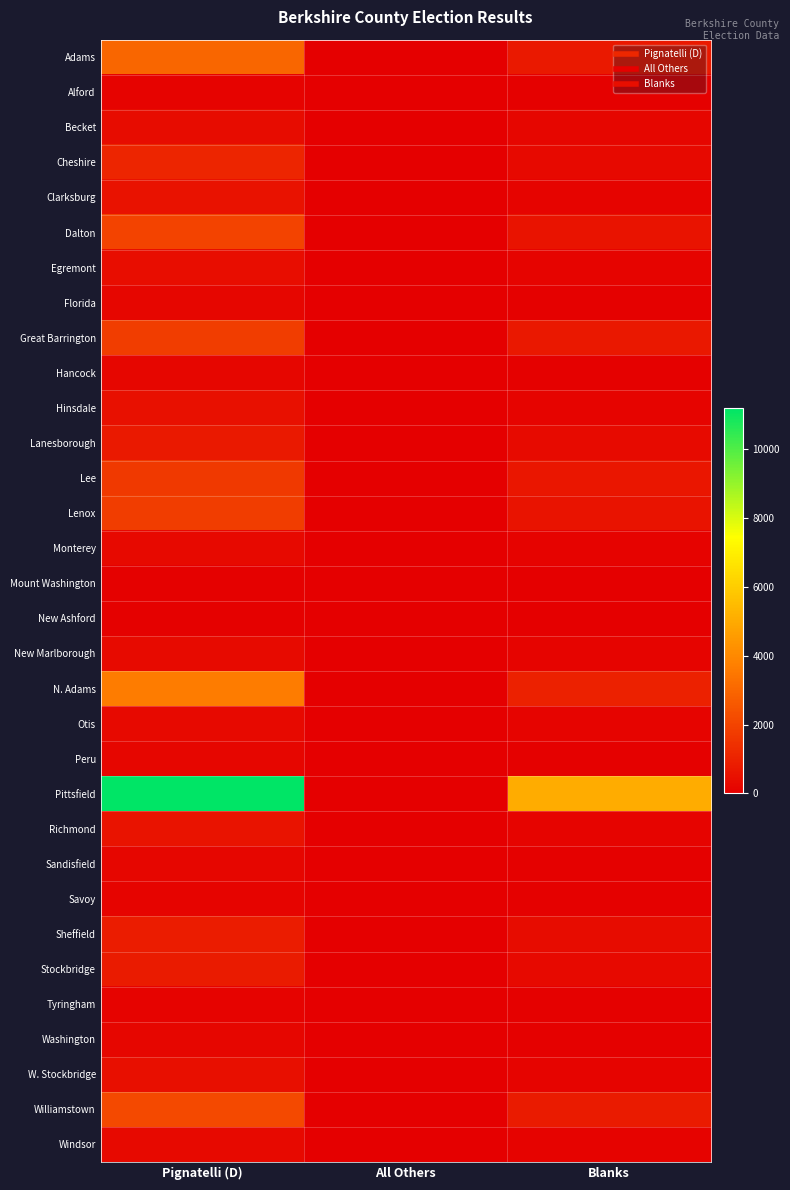

How many series are shown in this chart?

32